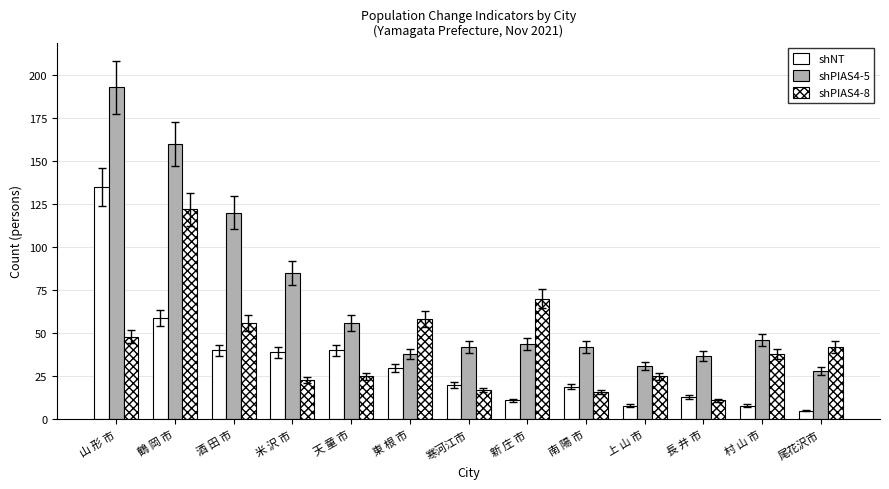

At which category is the sum across all series the highest?

山 形 市